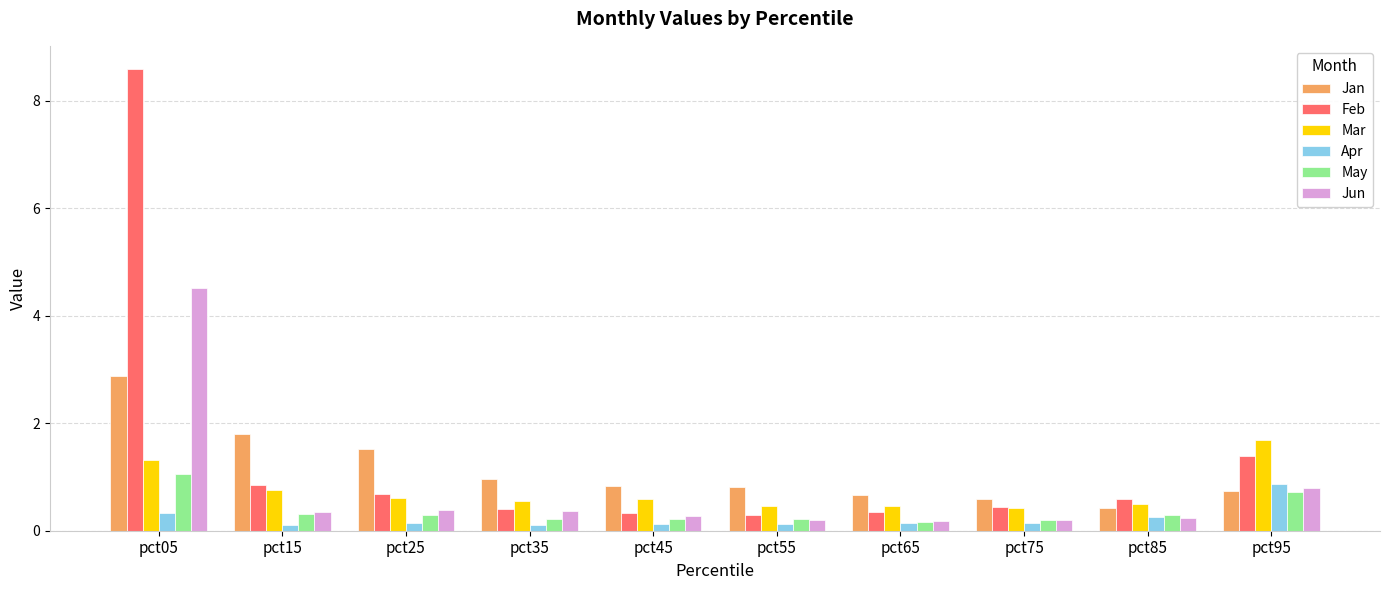

What is the value of the Apr bar at the 10th from the left?

0.9